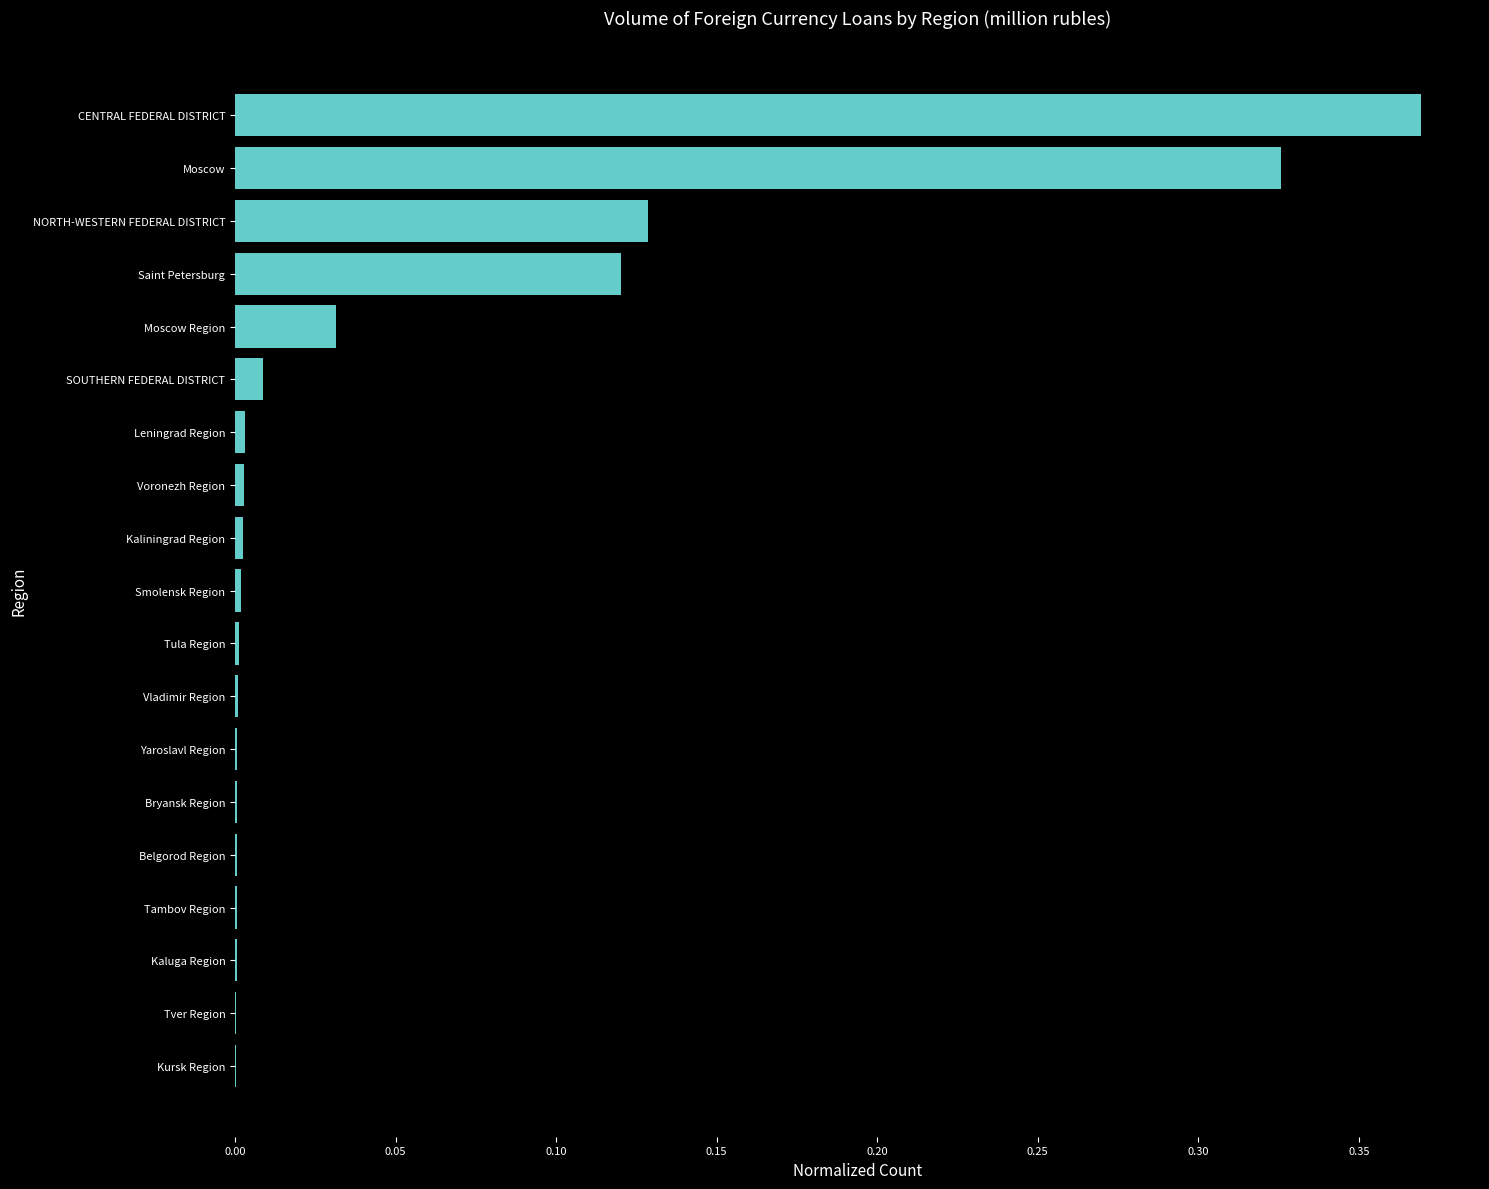

The value at CENTRAL FEDERAL DISTRICT is 0.1. True or false?

False